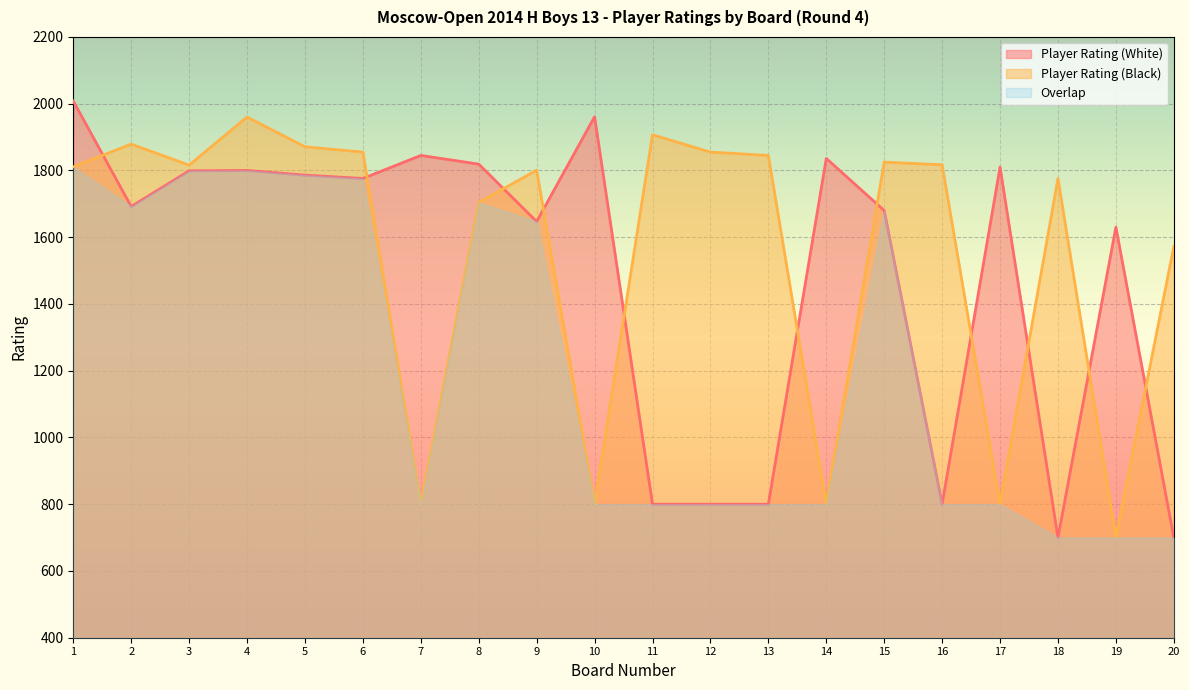

Where is the first local minimum for Player Rating (Black)?

3